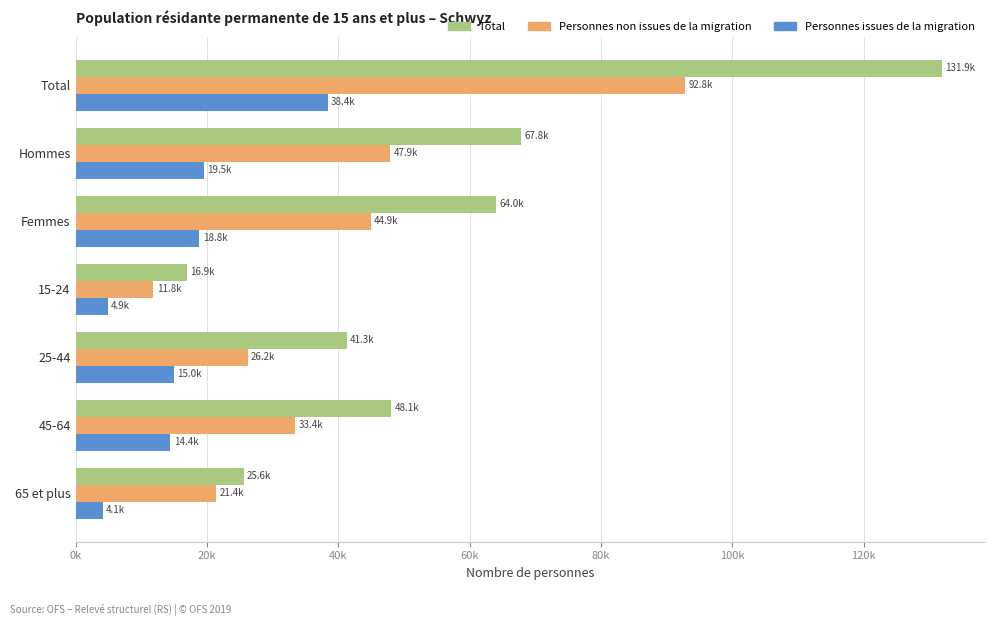

What are all the series names shown in the legend?

Total, Personnes non issues de la migration, Personnes issues de la migration